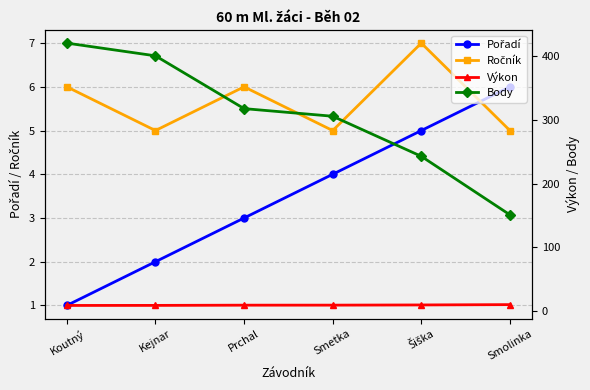

At which label does Ročník first exceed 6?

Šiška